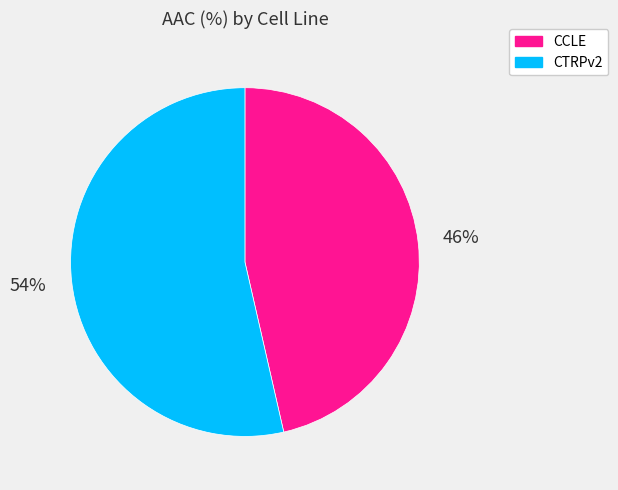

Which has a higher value, CTRPv2 or CCLE?

CTRPv2